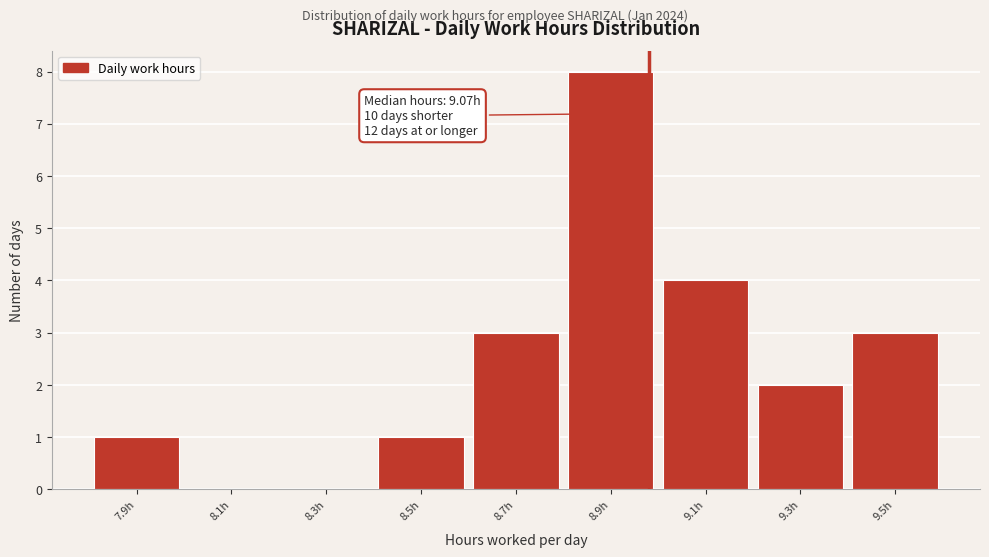

Reading left to right, extract all data points from this chart.

7.9h=1	8.1h=0	8.3h=0	8.5h=1	8.7h=3	8.9h=8	9.1h=4	9.3h=2	9.5h=3